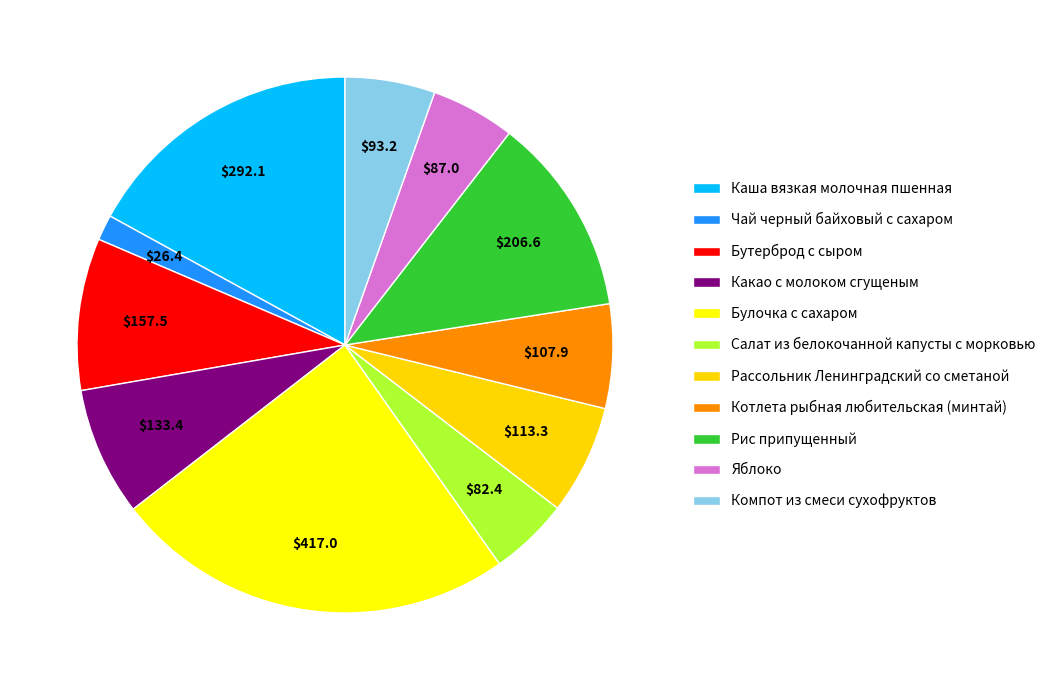

Do Компот из смеси сухофруктов and Булочка с сахаром together represent more than half of the pie?

No